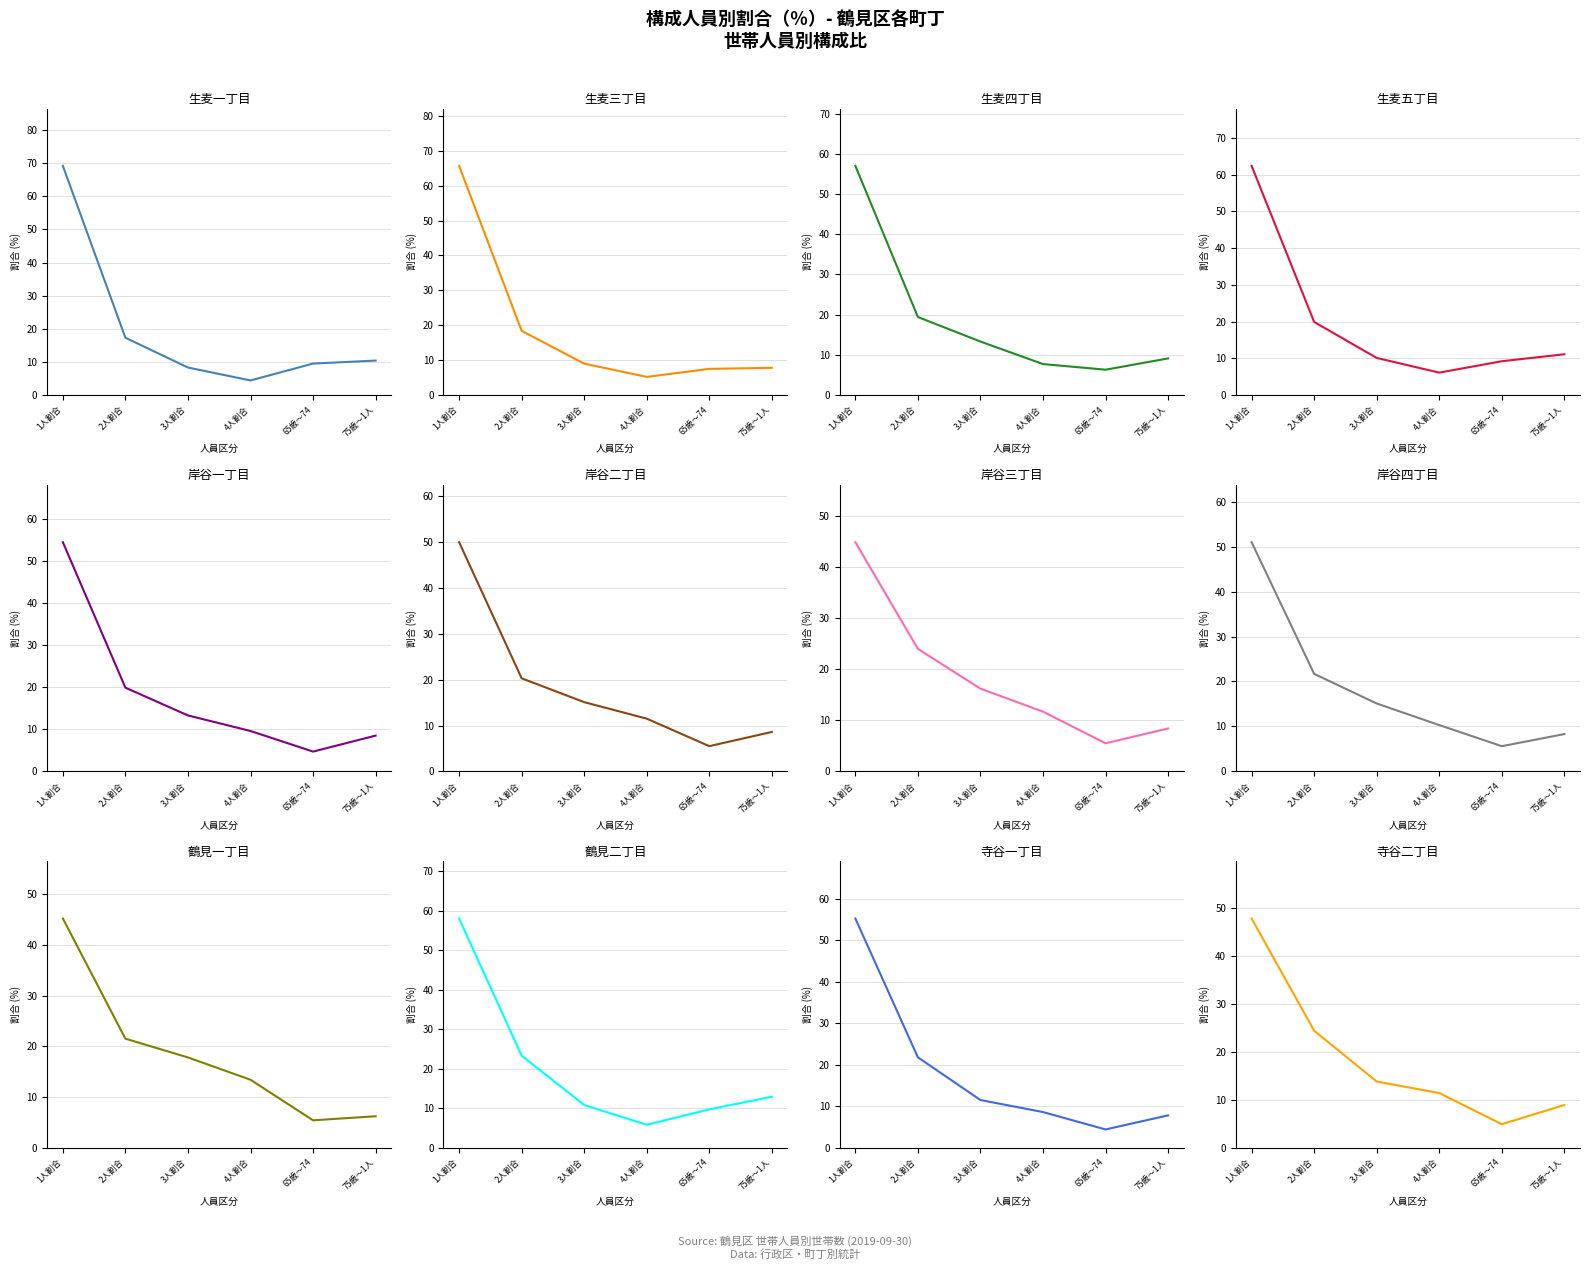

Where does the 4人割合 series first go above 9?

4